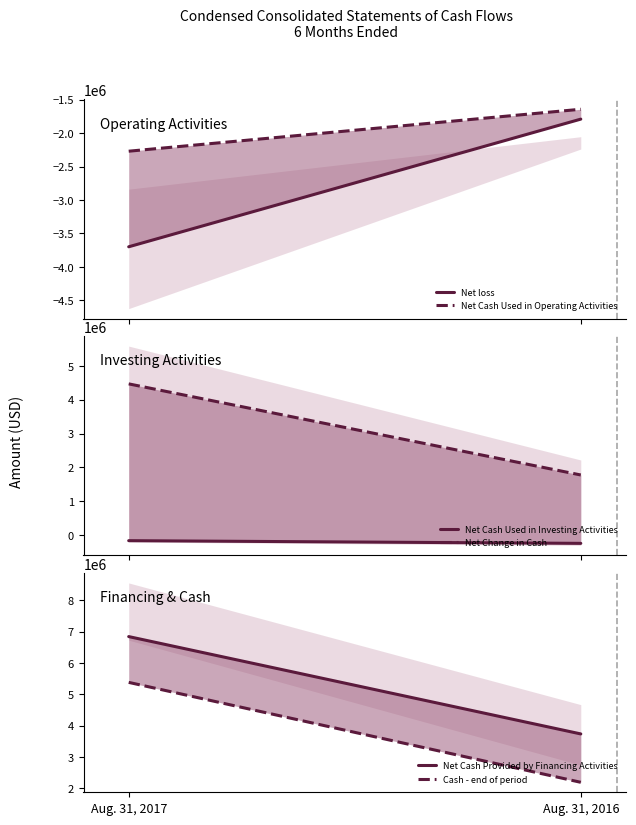

What is the lowest value of the Cash - end of period series?

2196160